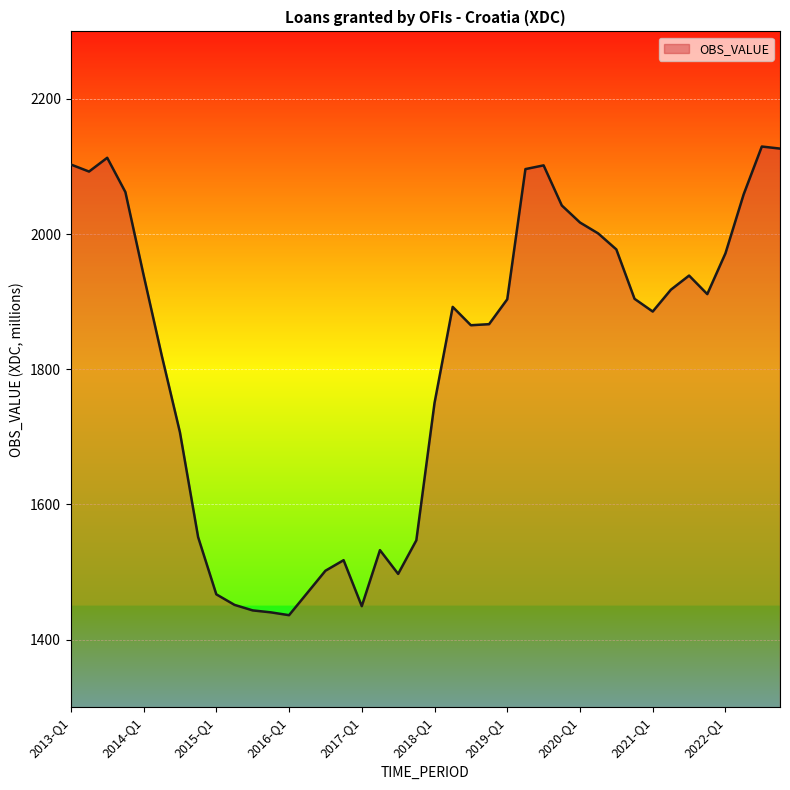

What is the difference between the maximum and minimum values?

693.5